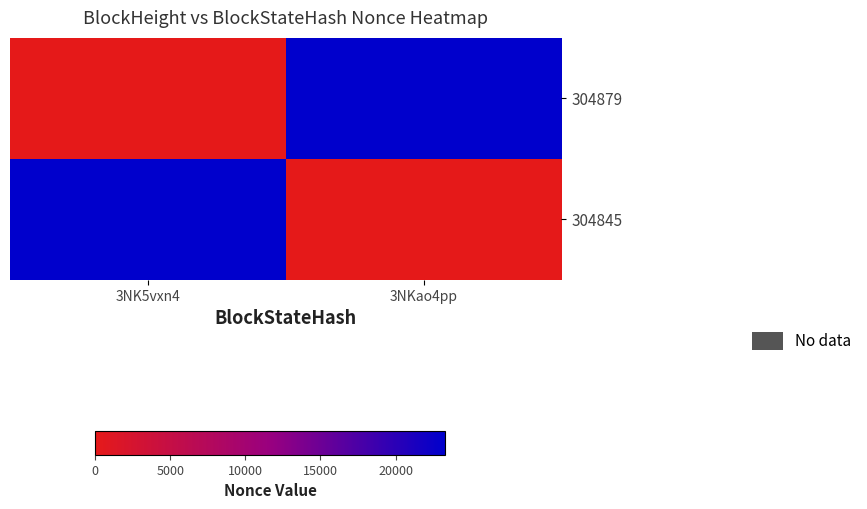

Rank the series at 3NKao4pp from lowest to highest value.

304845, 304879